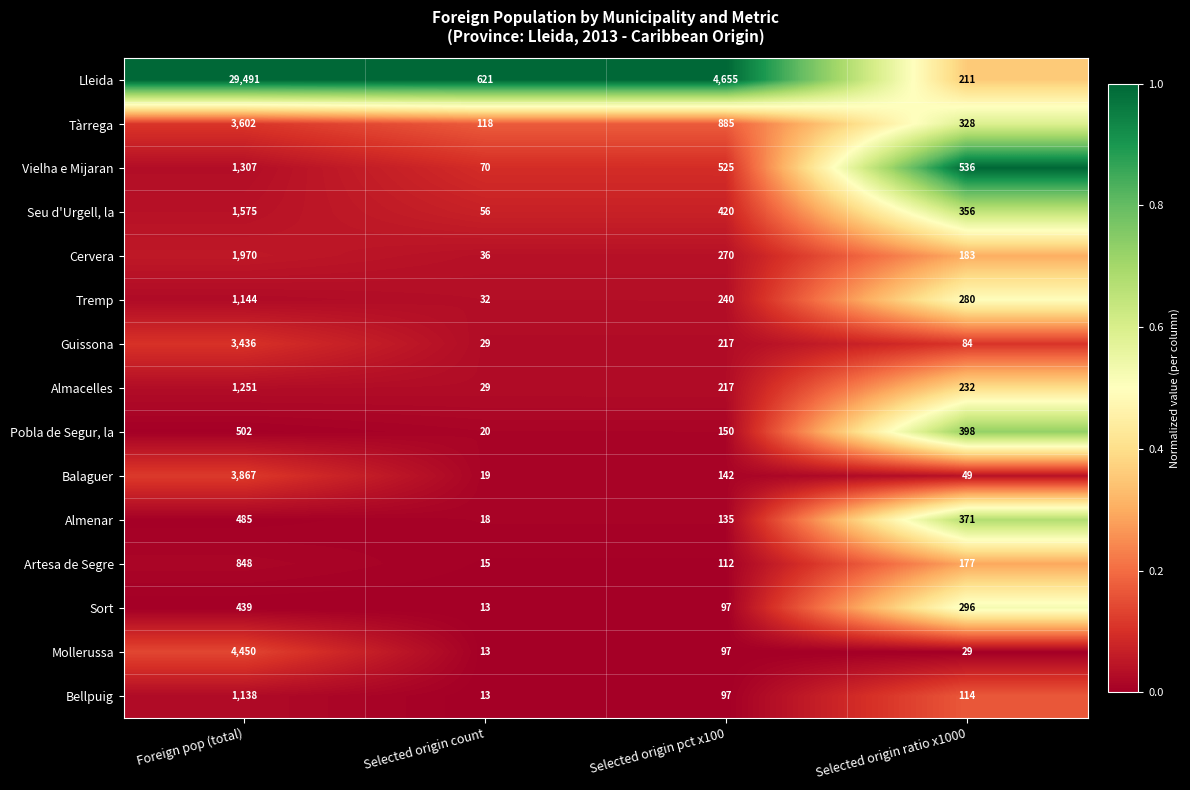

At which category is the sum across all series the highest?

Foreign pop (total)